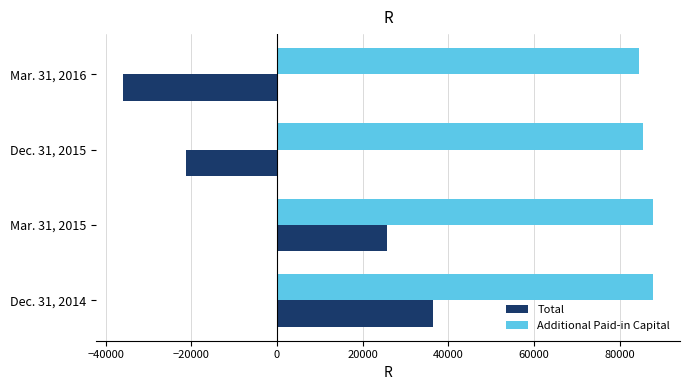

At which label is Total closest to 226?

Dec. 31, 2015